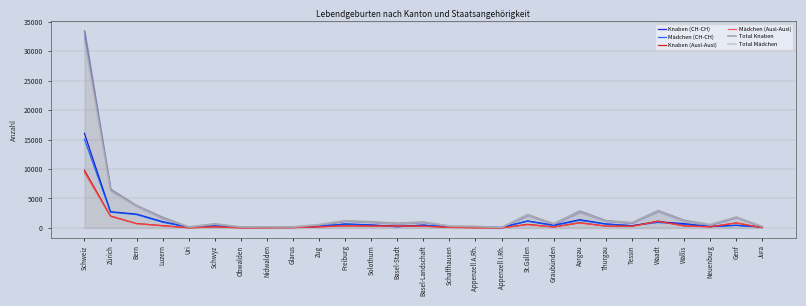

Which has a higher value, Bern or Graubünden?

Bern